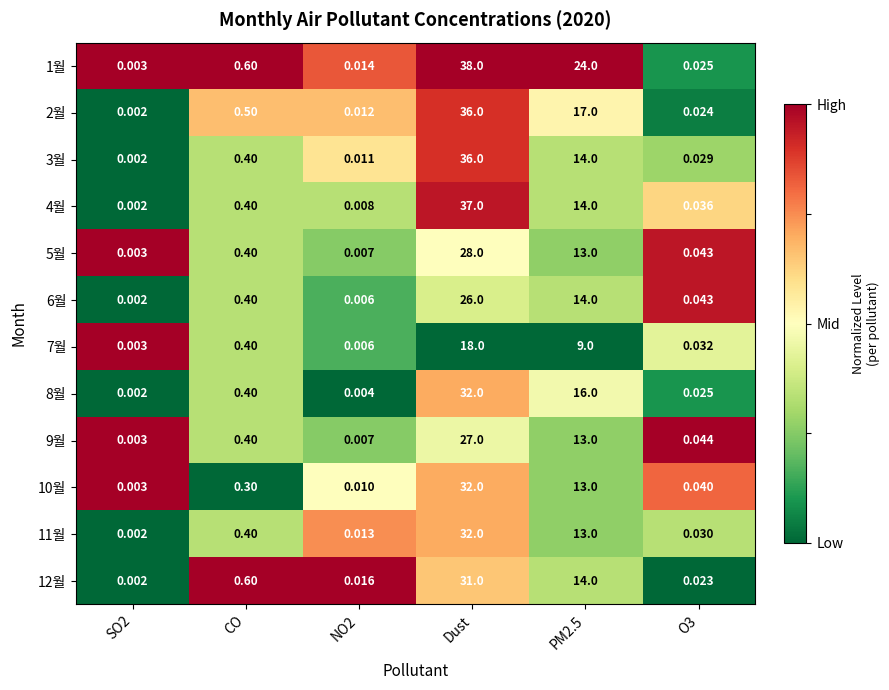

How many data points does each series have?

6